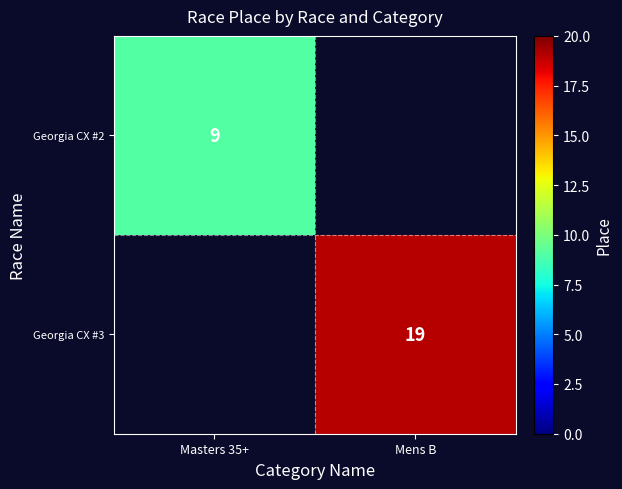

The Georgia CX #2 series shows 9 at Masters 35+. True or false?

True